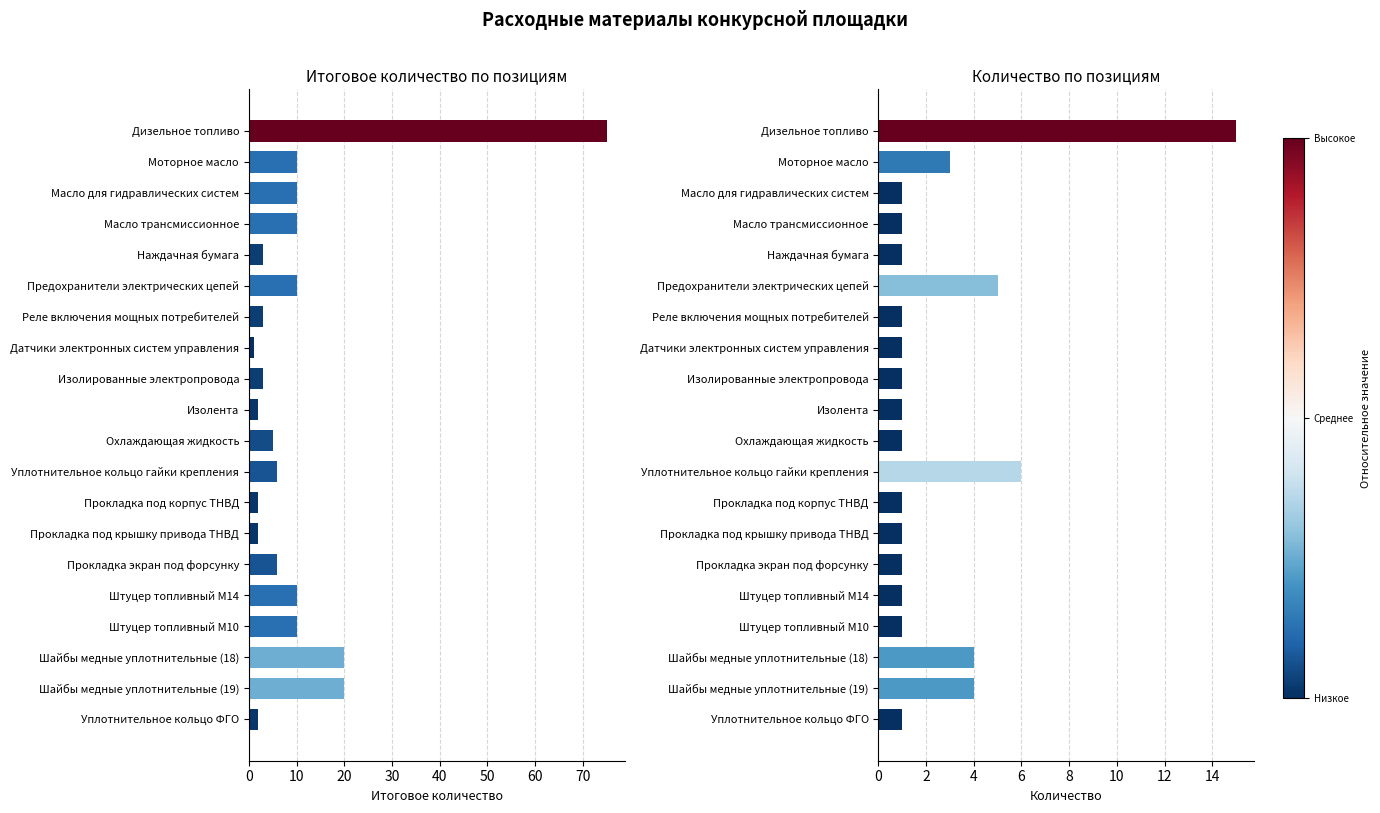

Are the bars horizontal?

Yes